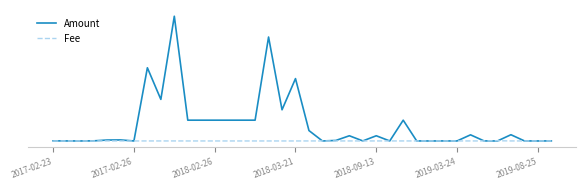

What are all the series names shown in the legend?

Amount, Fee